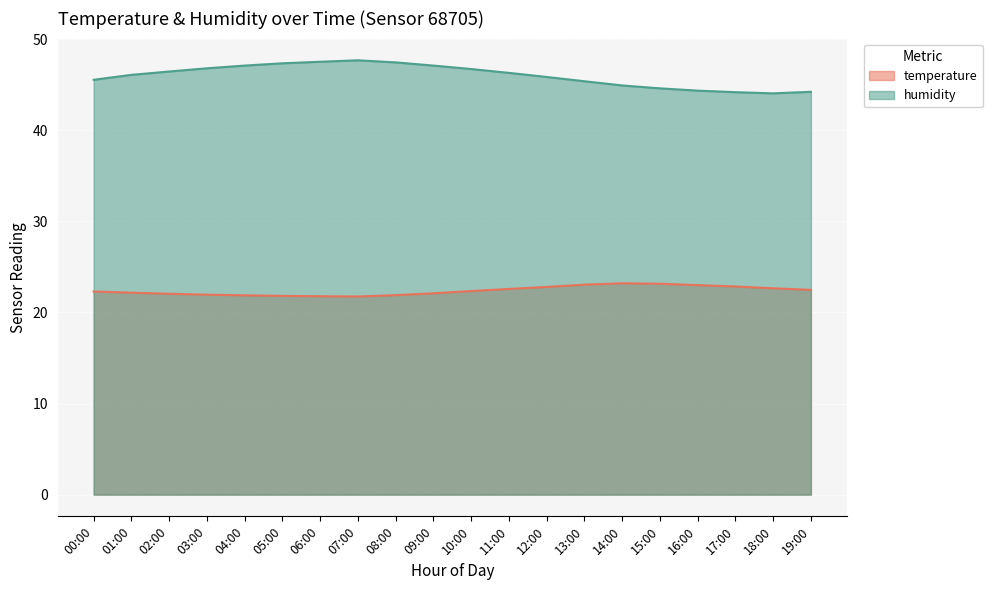

How many interior local valleys does the temperature series have?

1